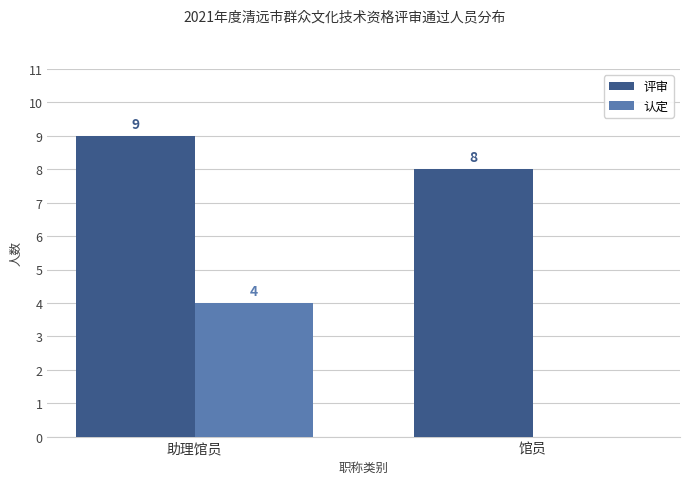

How many series are shown in this chart?

2